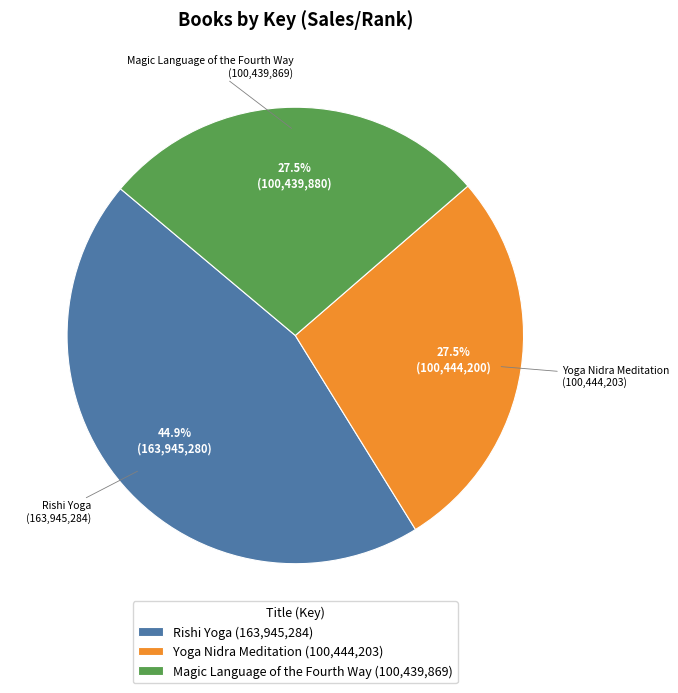

How much of the chart is everything except Yoga Nidra Meditation?

72.5%